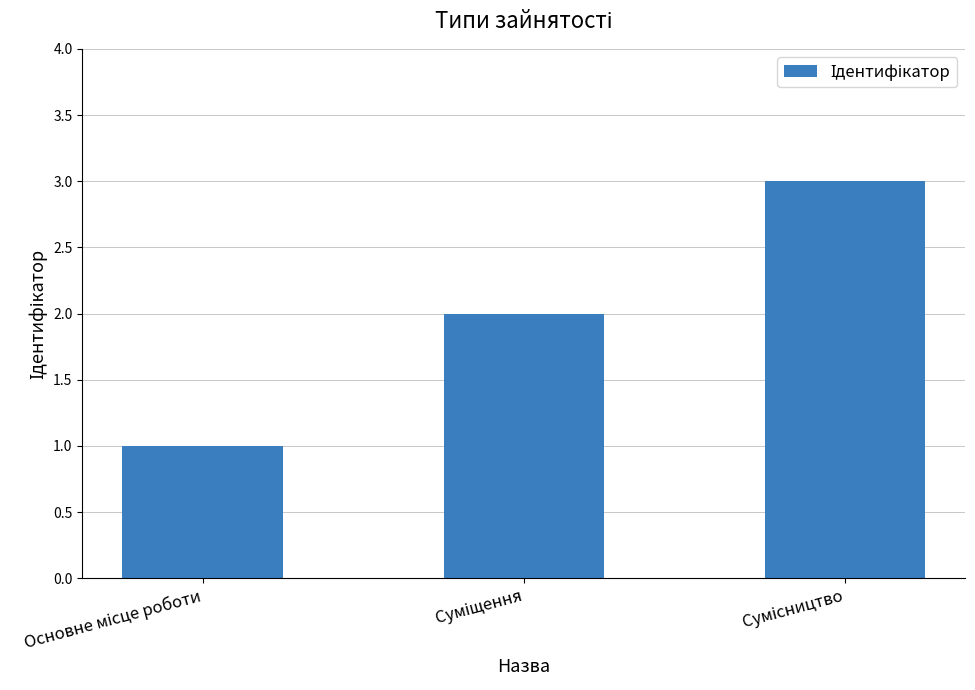

What is the sum of all values?

6